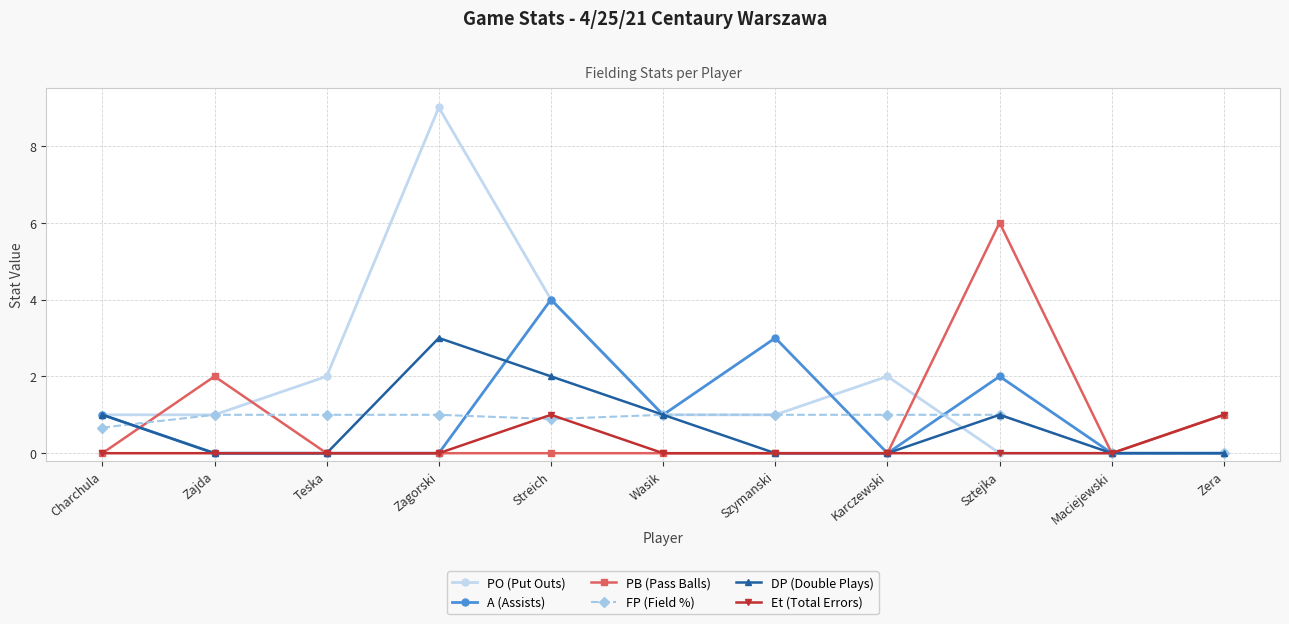

True or false: PB (Pass Balls) has more than 1 interior local peaks.

True